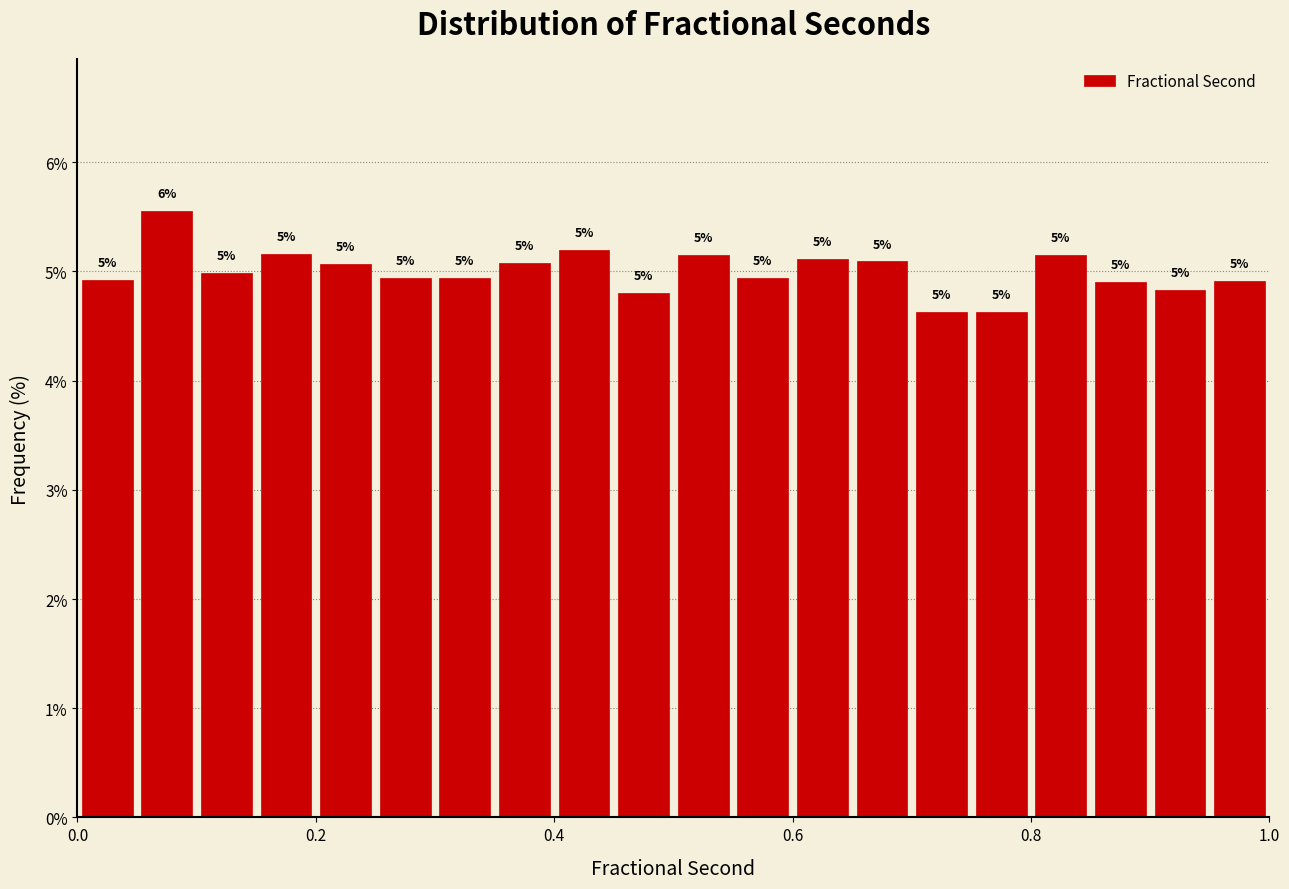

Read against the x-axis, roughly where is the centre of the tallest bar?

0.08